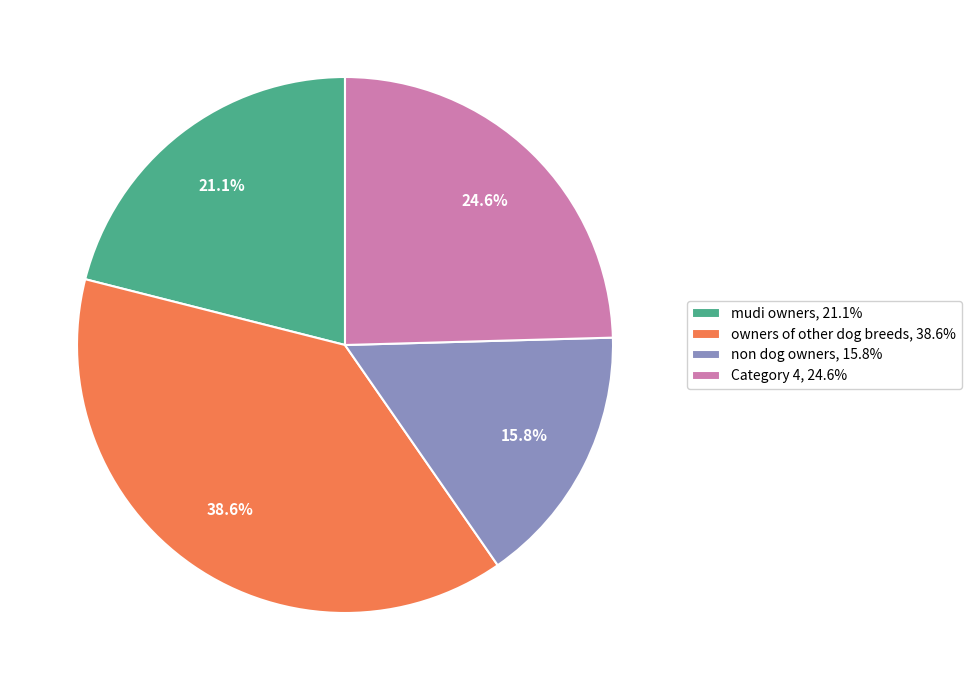

The non dog owners slice represents 16% of the pie. True or false?

True